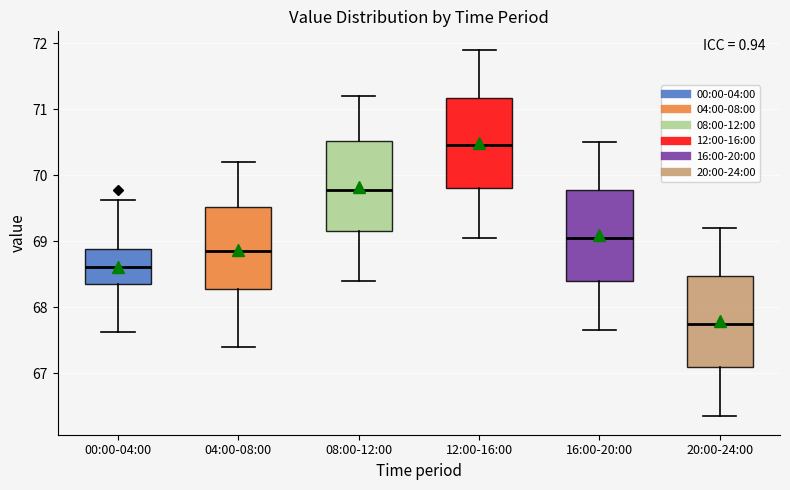

Which box's median line is the highest?

12:00-16:00